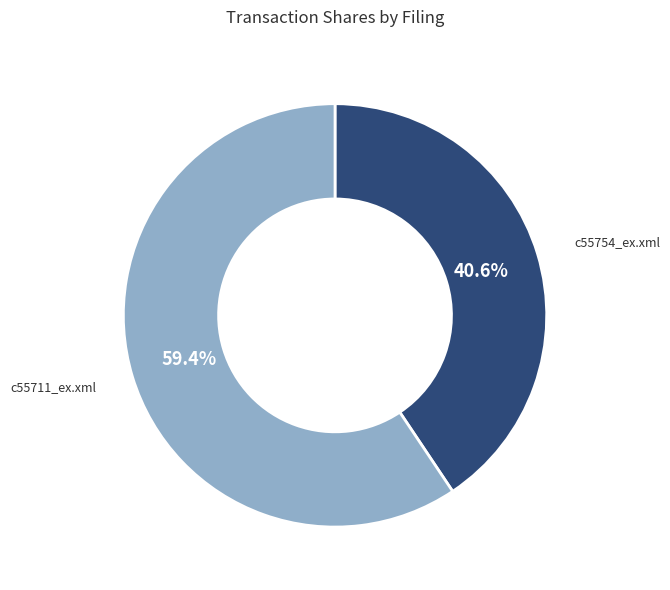

Count the number of slices in the pie.

2